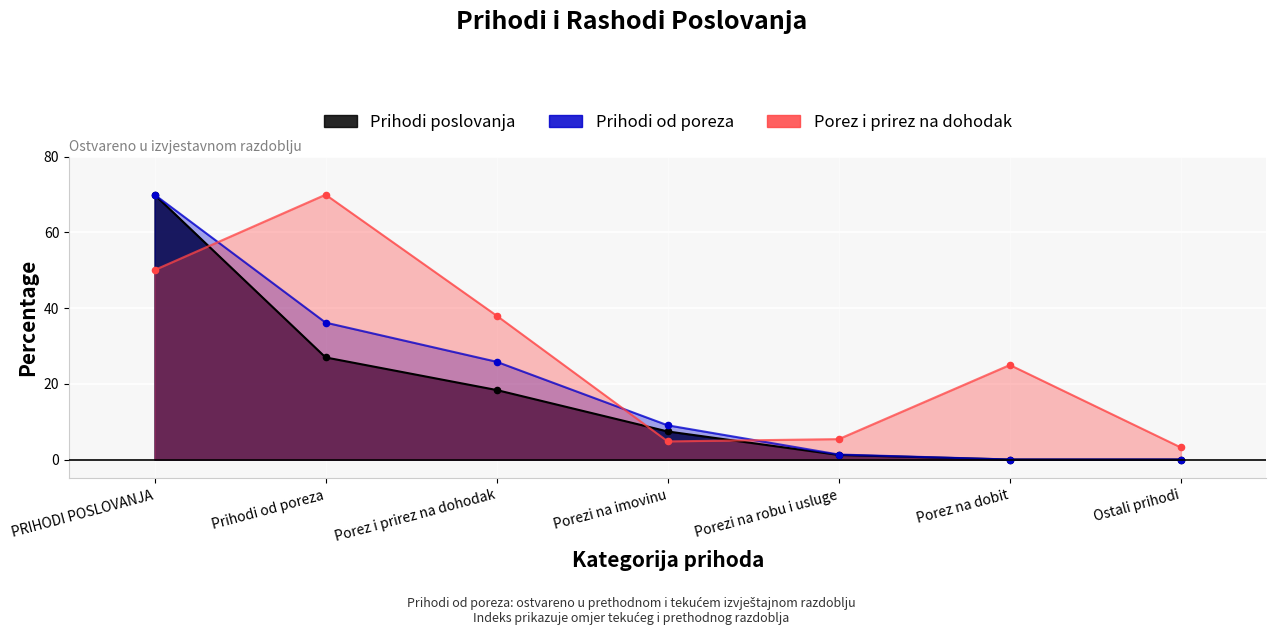

At which category is the sum across all series the highest?

PRIHODI POSLOVANJA